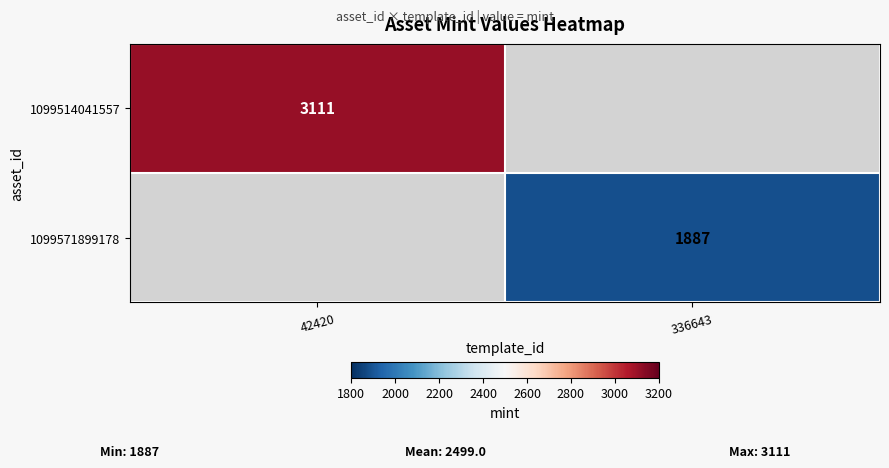

Is it true that 1099514041557 equals 3111 at 42420?

True